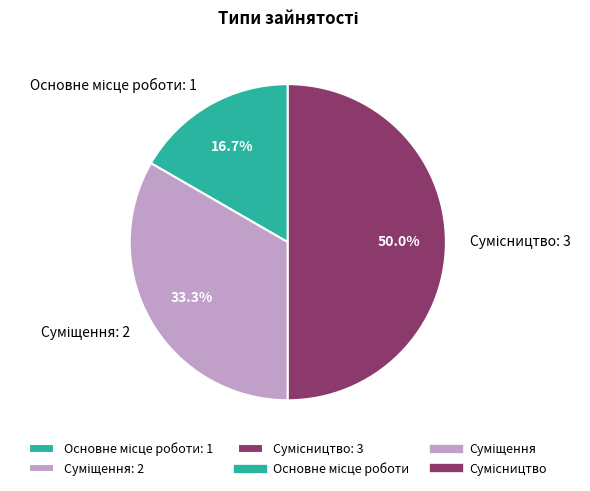

What is the change in value from Основне місце роботи to Суміщення?

+1